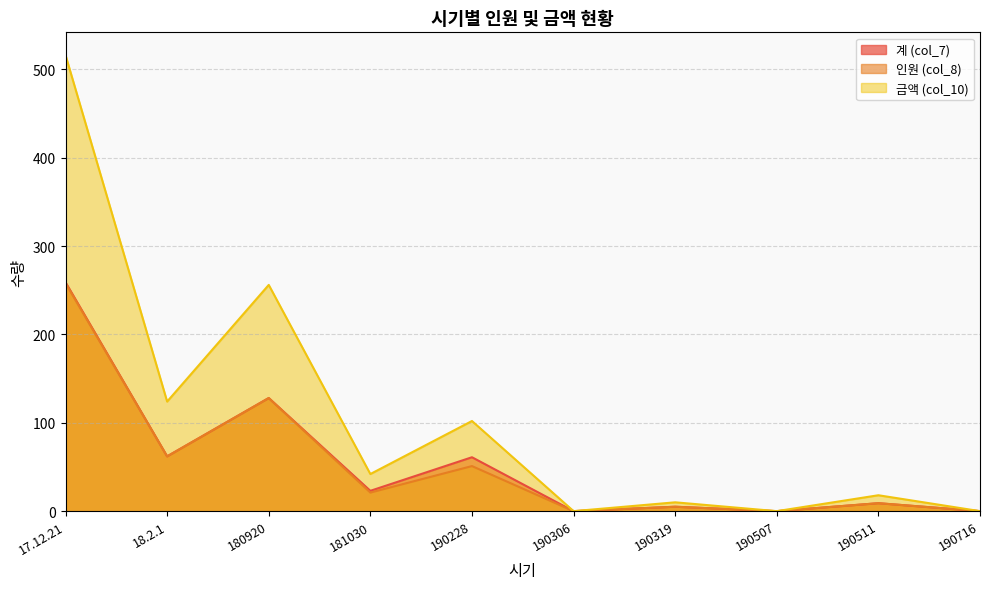

Reading left to right, list all the values displayed in this chart.

계 (col_7): 17.12.21=259	18.2.1=62	180920=128	181030=23	190228=61	190306=0	190319=5	190507=0	190511=9	190716=0
인원 (col_8): 17.12.21=258	18.2.1=62	180920=128	181030=21	190228=51	190306=0	190319=5	190507=0	190511=9	190716=0
금액 (col_10): 17.12.21=516	18.2.1=124	180920=256	181030=42	190228=102	190306=0	190319=10	190507=0	190511=18	190716=0